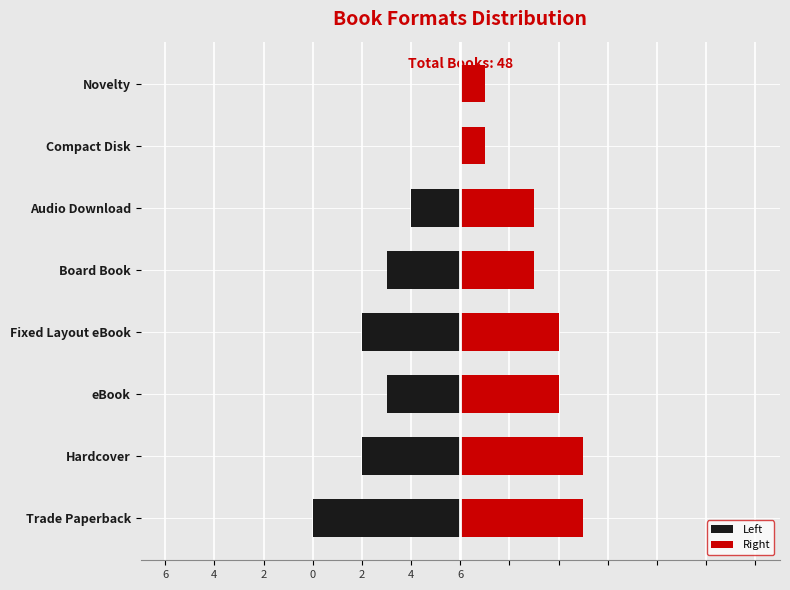

How many data points does each series have?

8